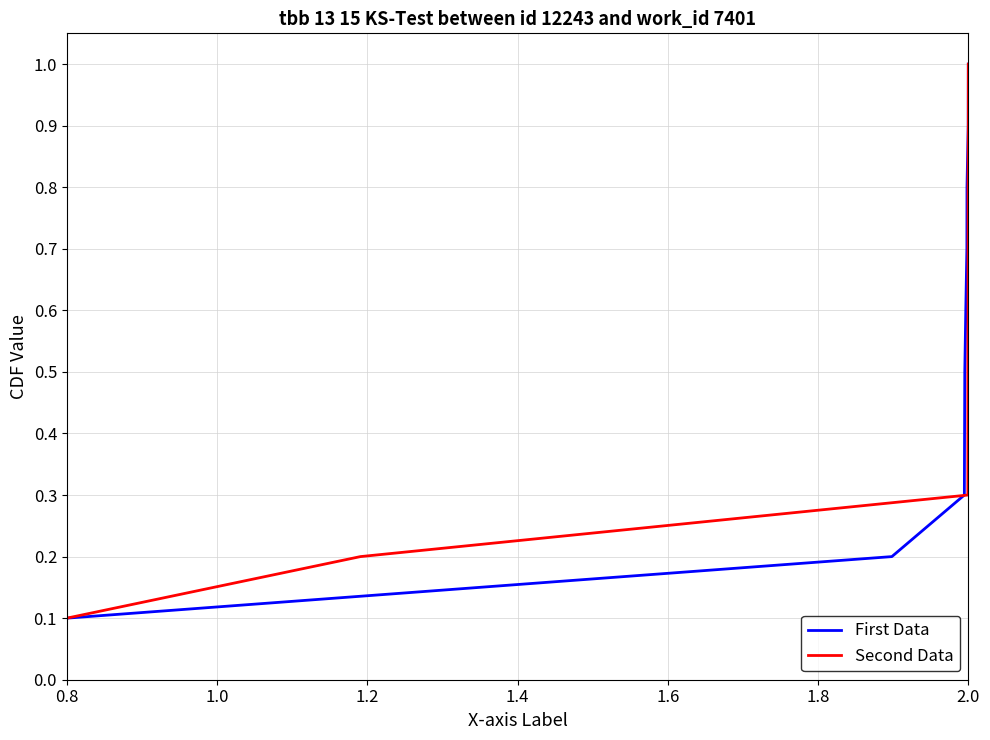

What is the difference between the maximum and second lowest values in the First Data series?

0.8